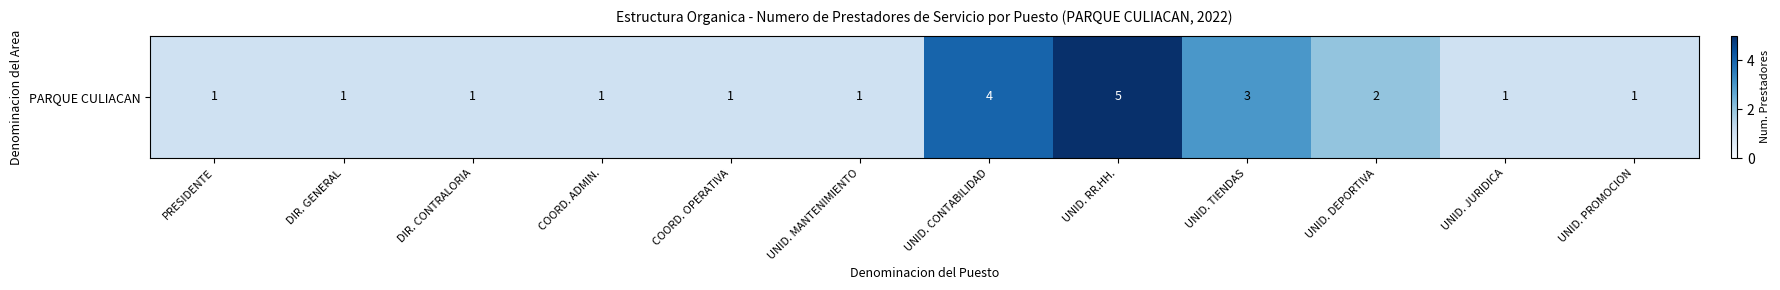

At which label is the value closest to 3?

UNID. TIENDAS